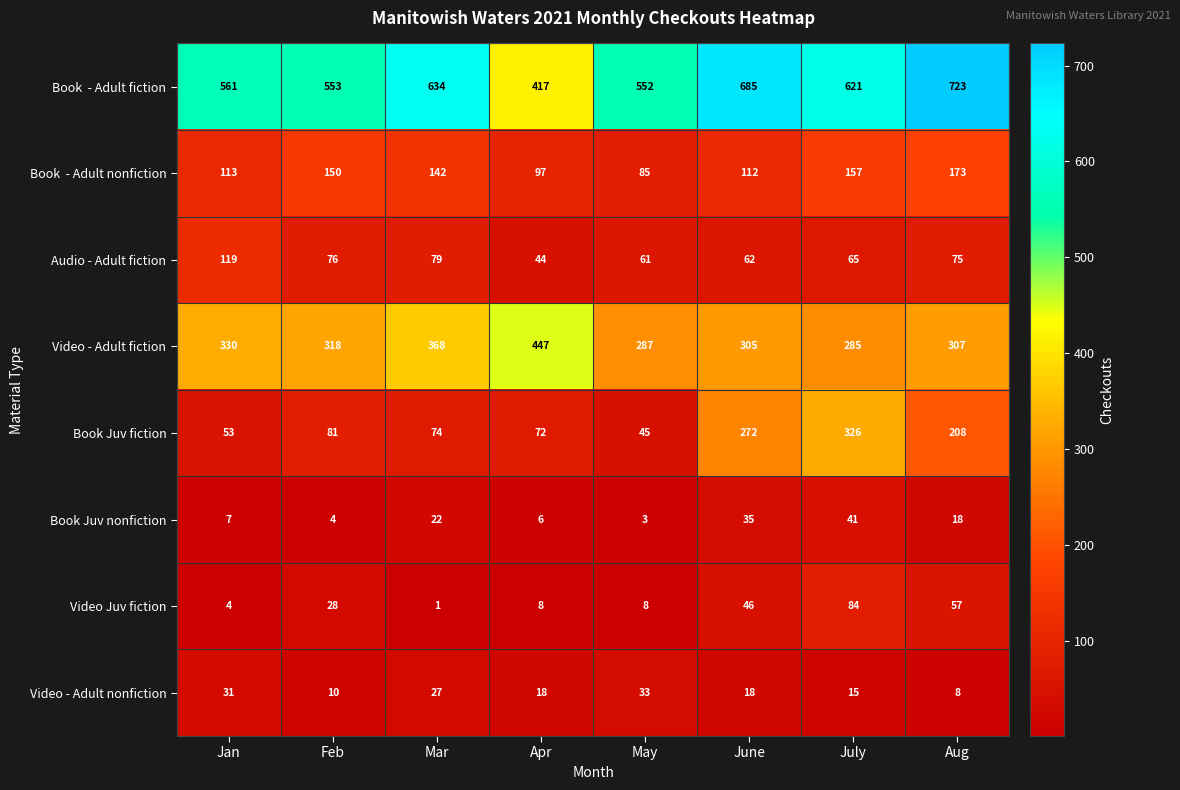

How many categories are shown in the chart?

8